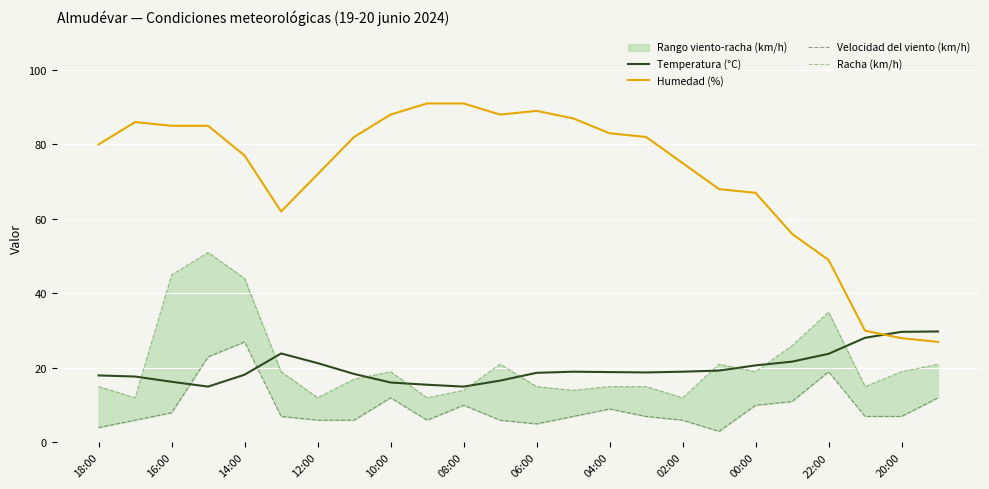

True or false: Racha (km/h) and Velocidad del viento (km/h) intersect in this chart.

False